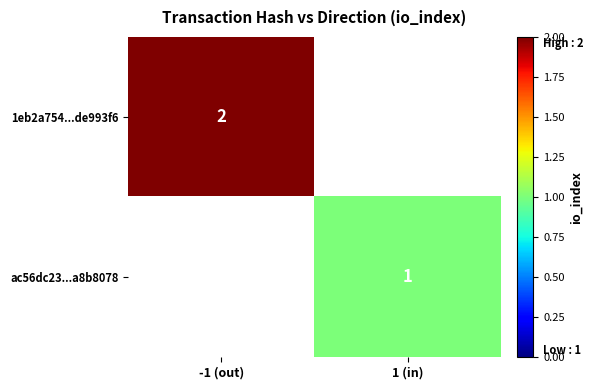

The value of ac56dc23...a8b8078 at 1 (in) is 1. True or false?

True